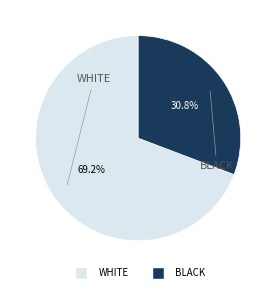

Does any single category account for the majority?

Yes